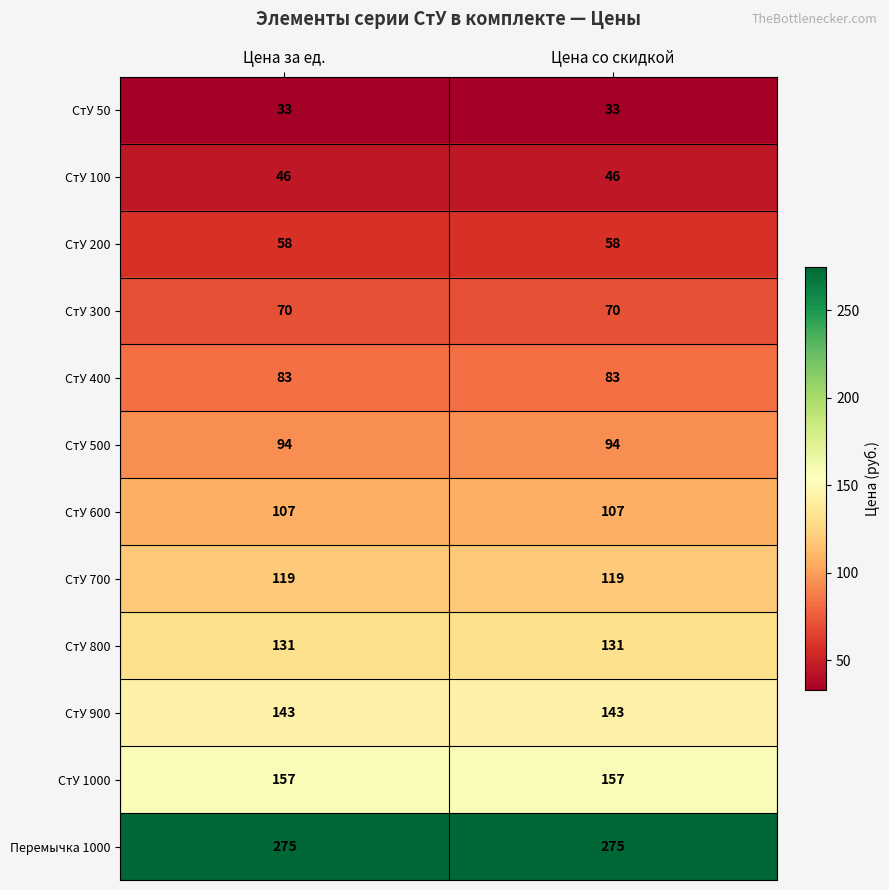

What is the minimum value shown in the chart?

33